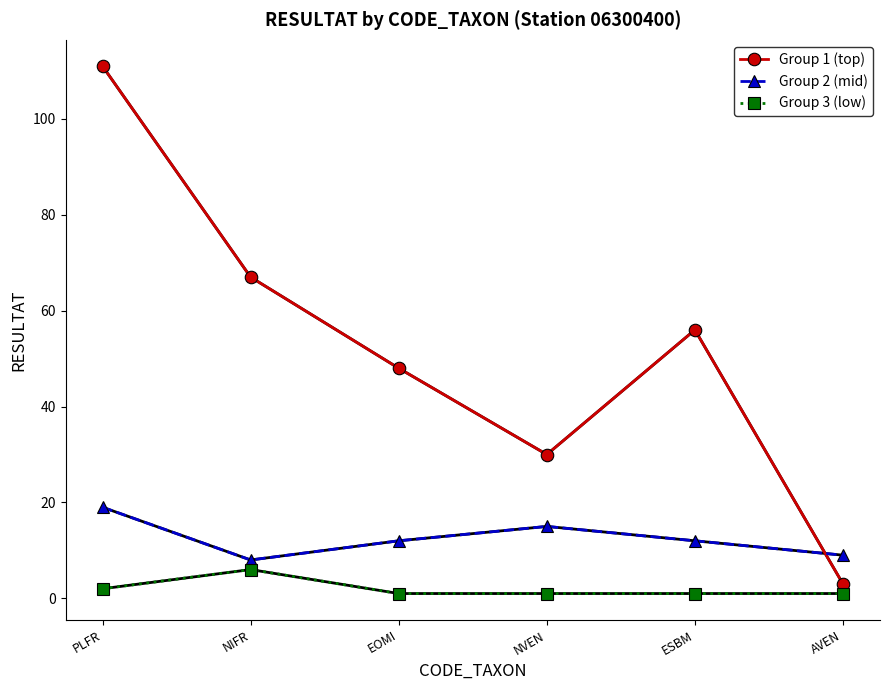

What is the maximum value shown in the chart?

111